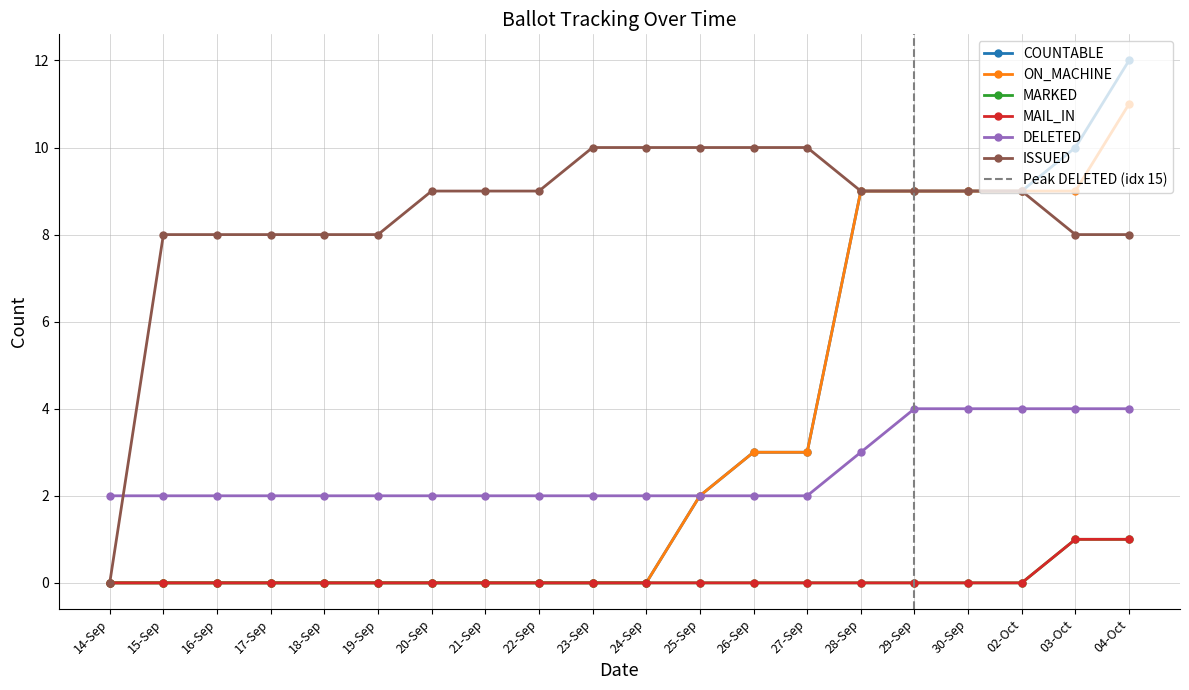

Does the chart have visible grid lines?

Yes